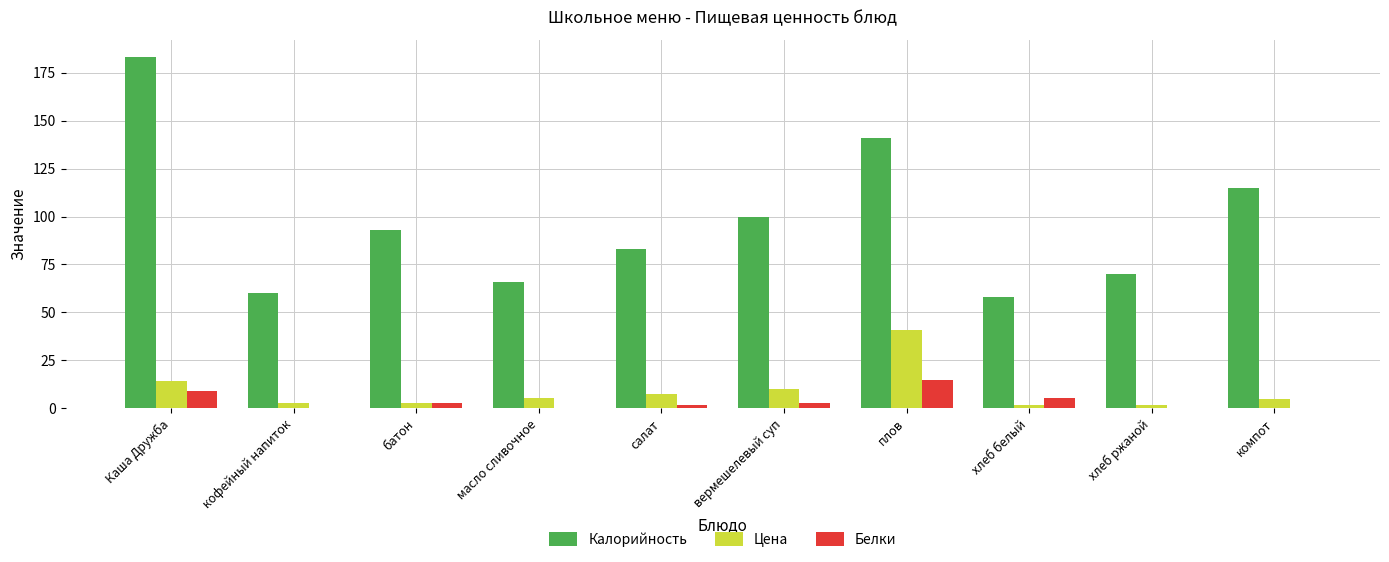

The Калорийность series shows 233.9 at плов. True or false?

False